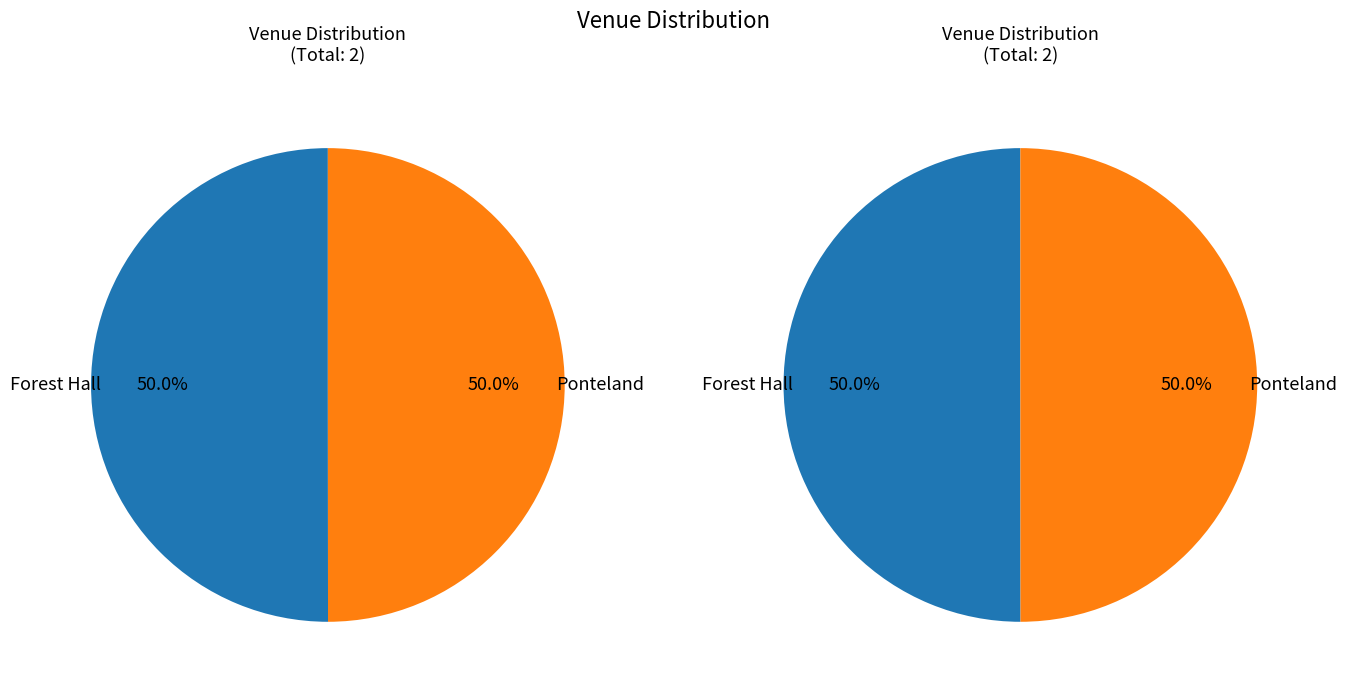

Rank the categories by value from highest to lowest.

Forest Hall, Ponteland